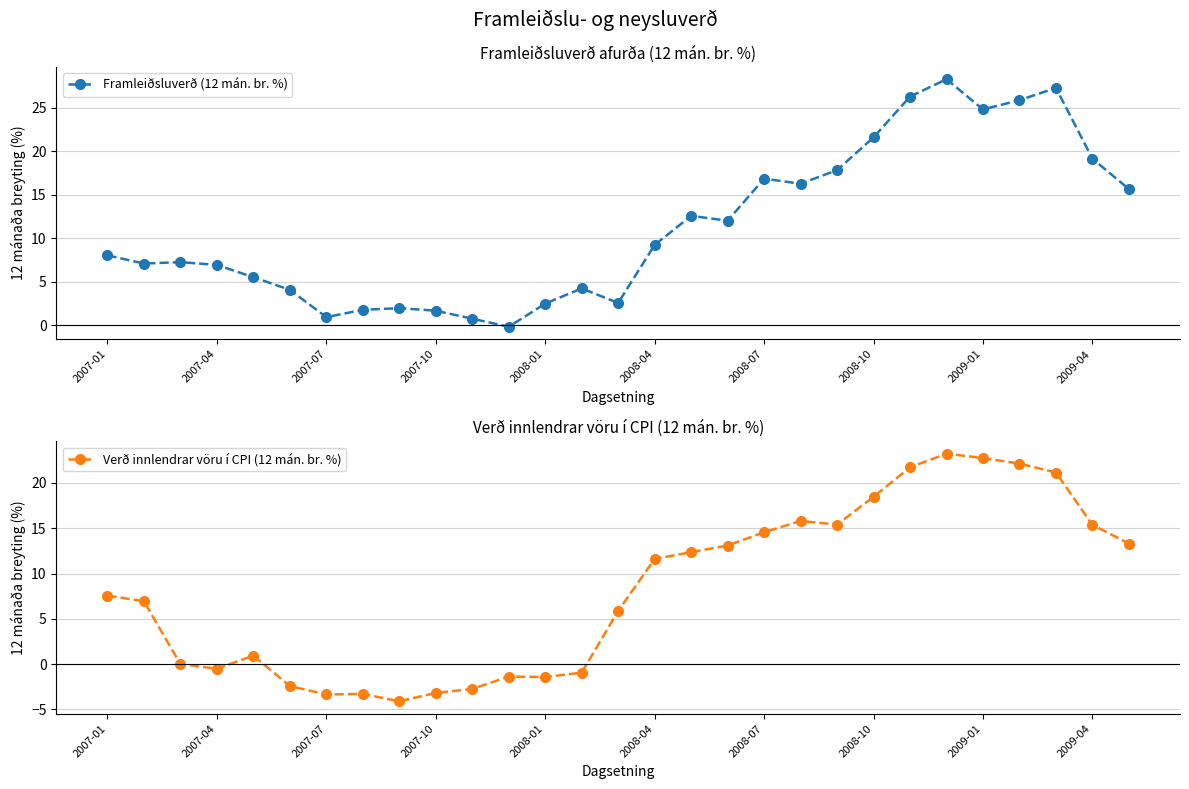

What value does the Framleiðsluverð (12 mán. br. %) series have at 25?

25.9